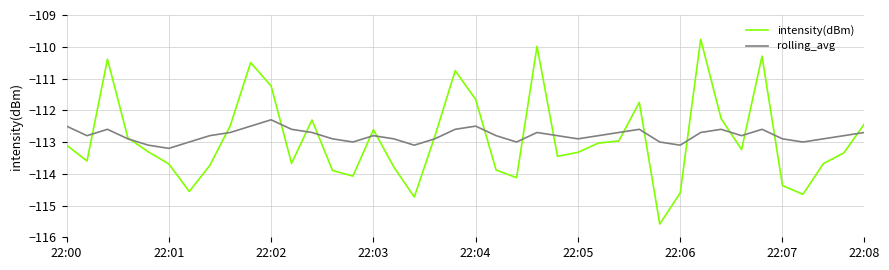

What is the maximum value for intensity(dBm)?

-109.8